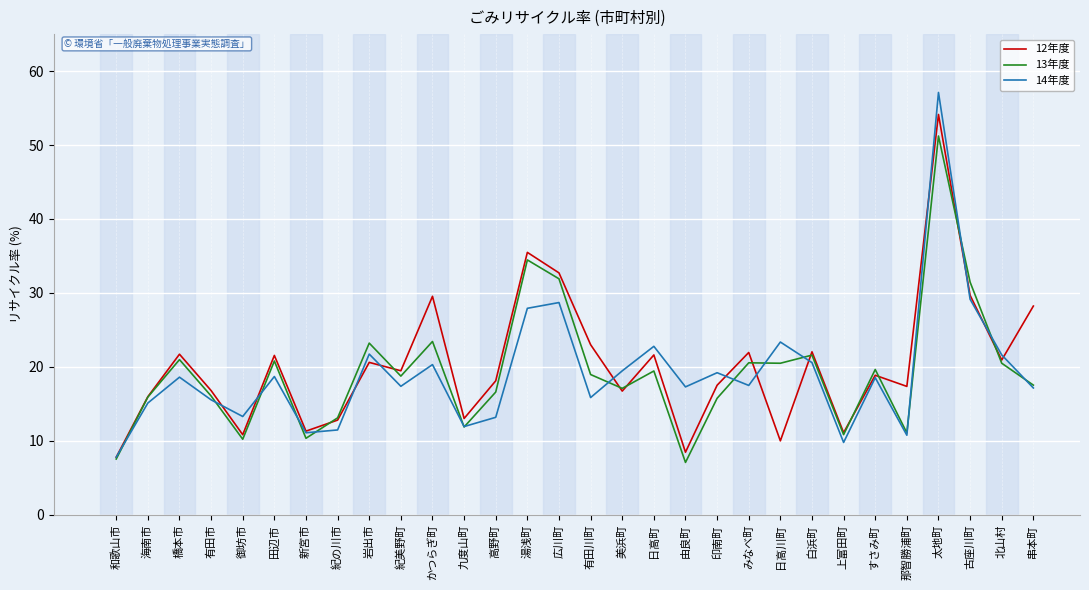

What is the sum of the 12年度 values at 由良町 and 広川町?

41.1